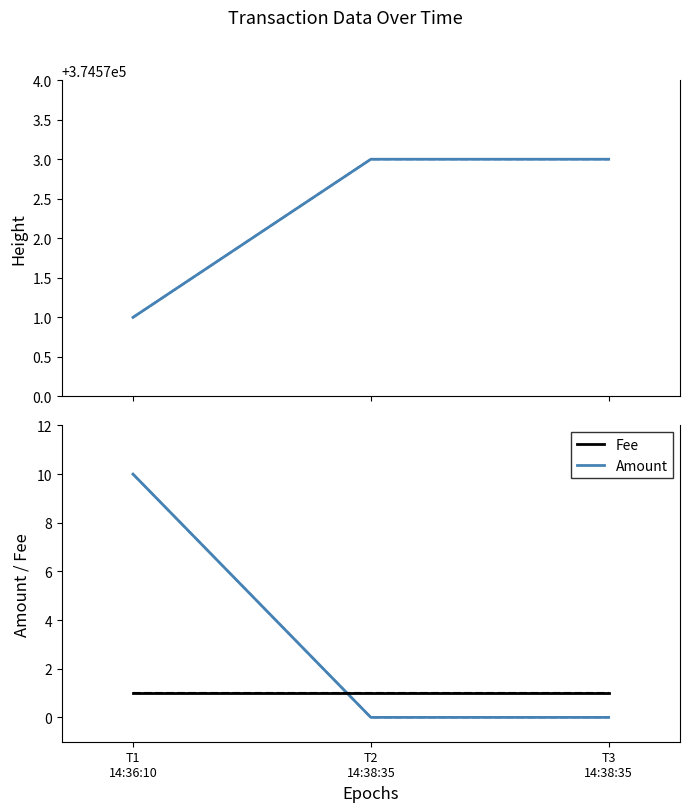

Which series has the widest spread of values?

Amount